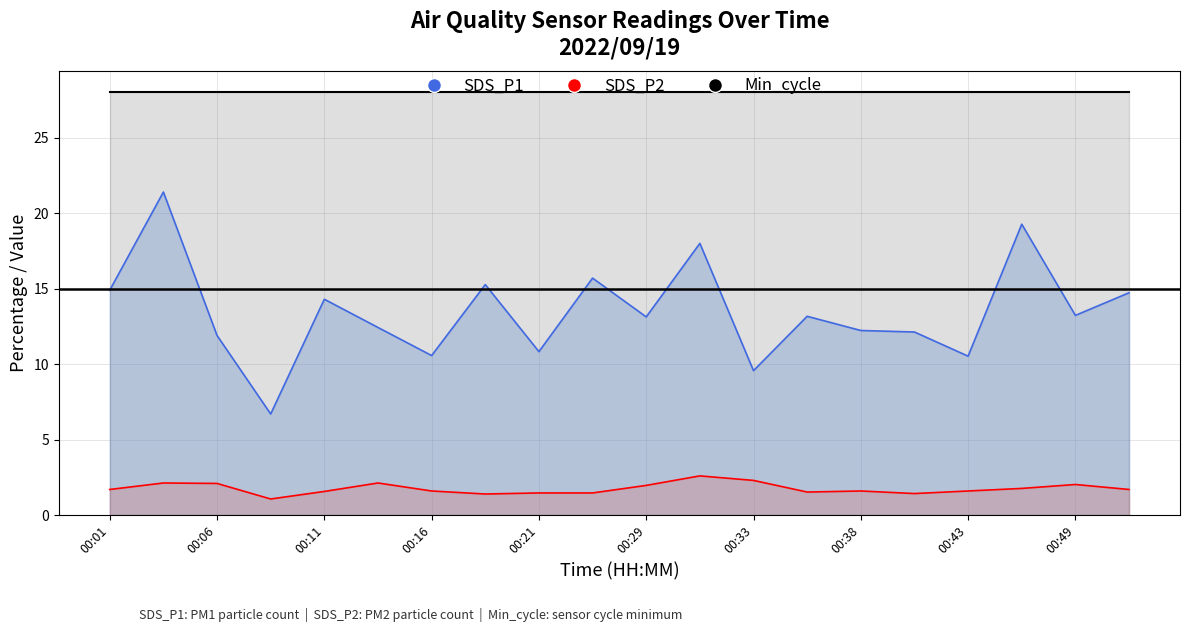

What is the difference between the maximum and minimum values in the SDS_P2 series?

1.5